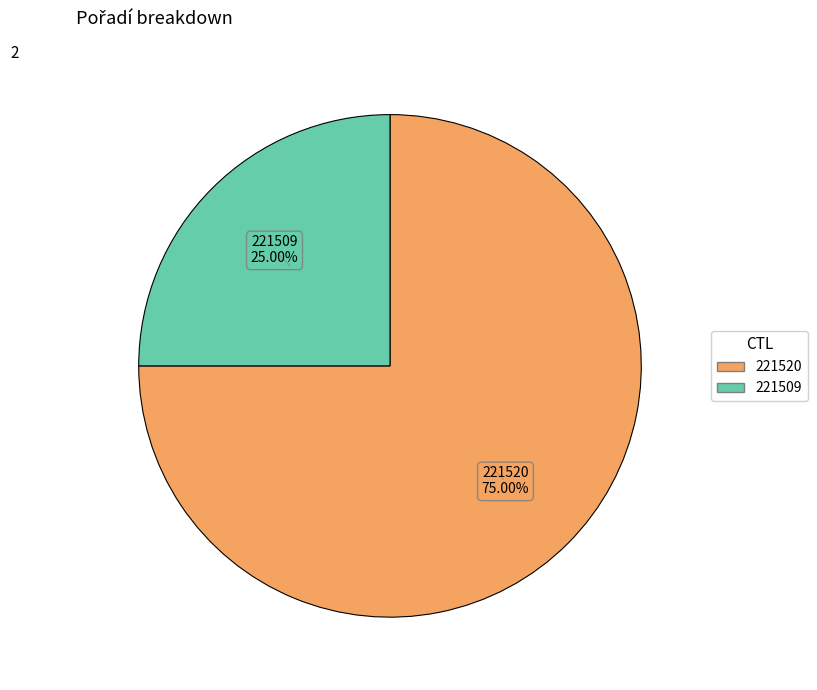

To the nearest percent, what percentage of the pie is 221520?

75%